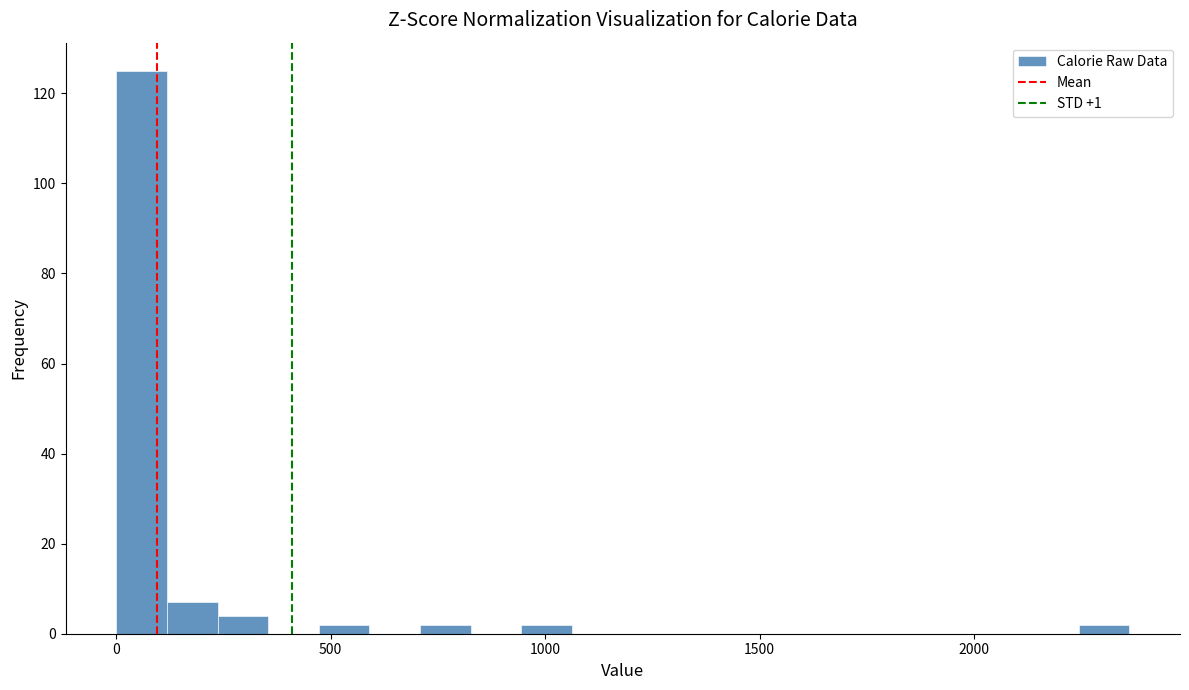

Around what value on the x-axis is the tallest bar? Give the approximate position of its centre, as read against the axis.

50